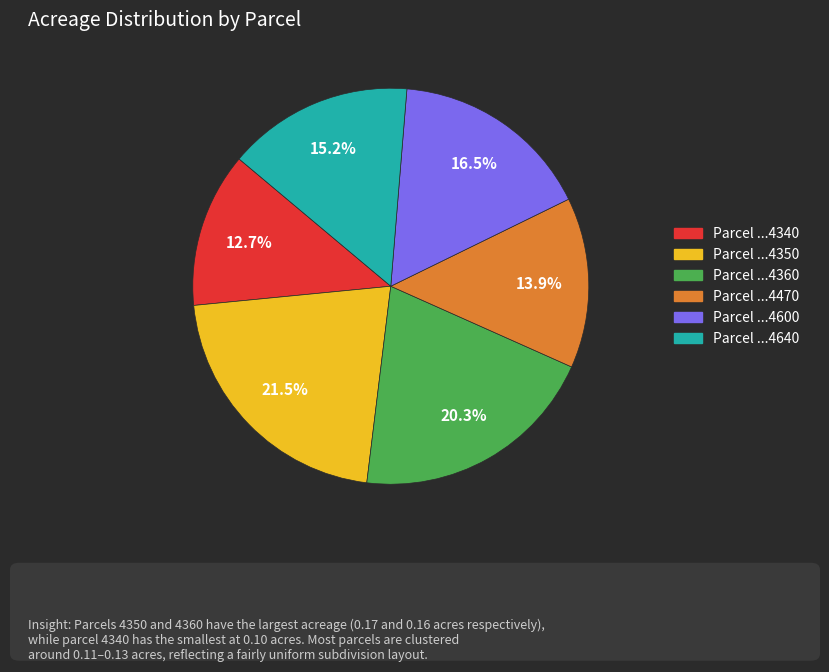

Is there a majority slice in this chart?

No